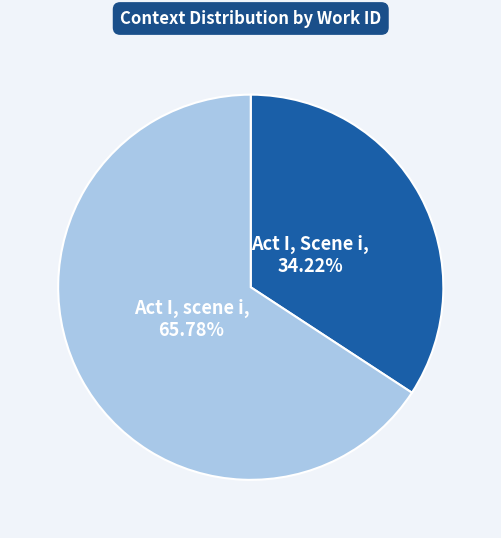

Is there any slice that represents more than half of the pie?

Yes